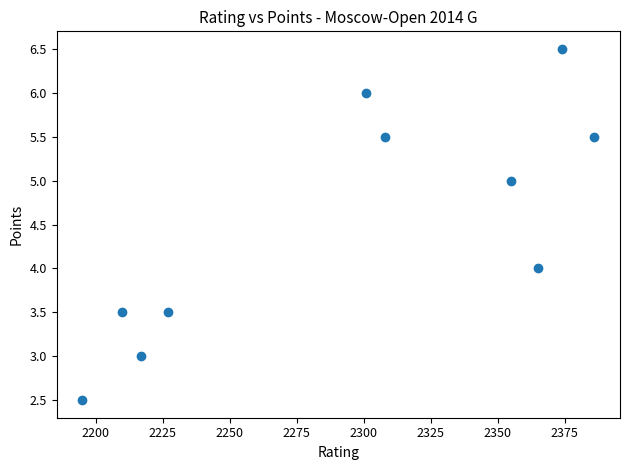

What is the range of Y values (max minus min)?

4.0